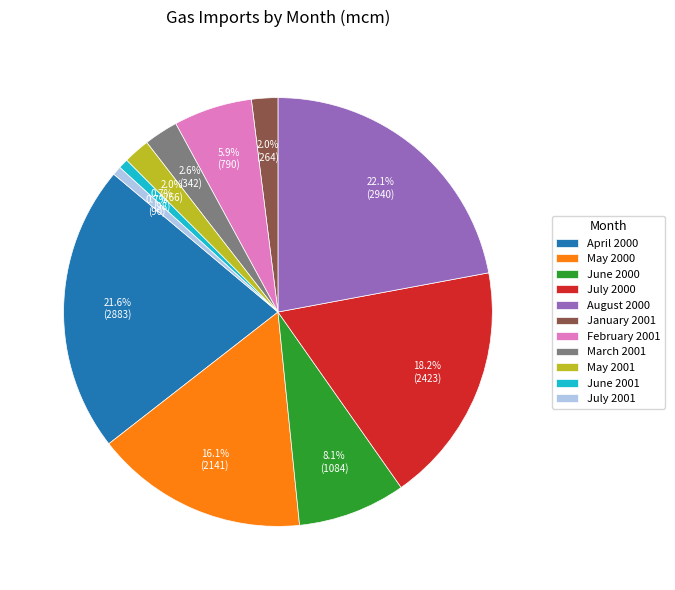

What is the total percentage of January 2001 and July 2001?

2.7%